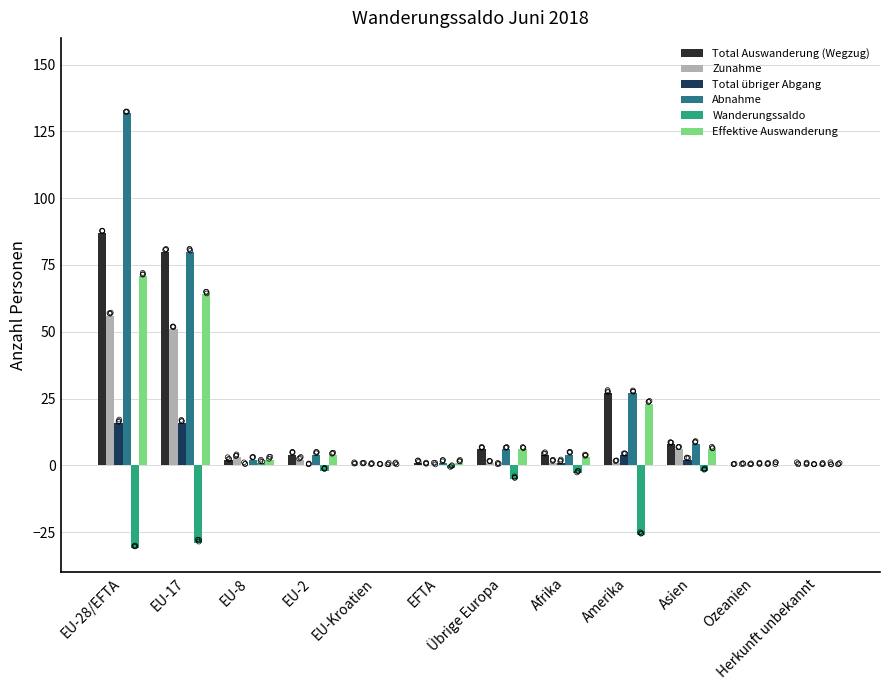

Which series has the widest spread of Y values?

Abnahme